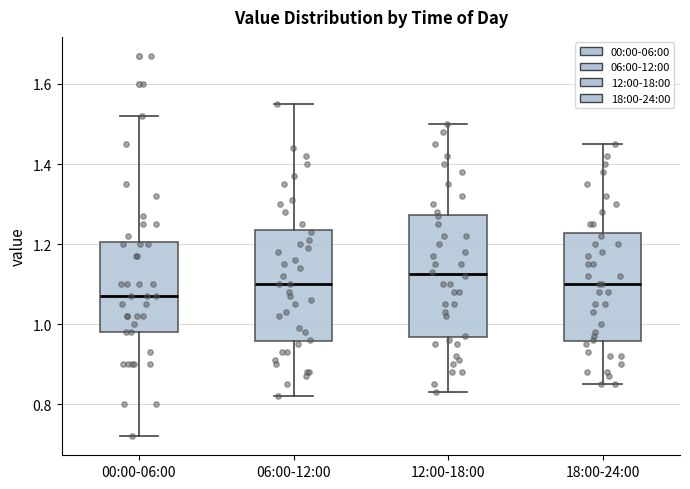

Which box has the lowest median line?

00:00-06:00